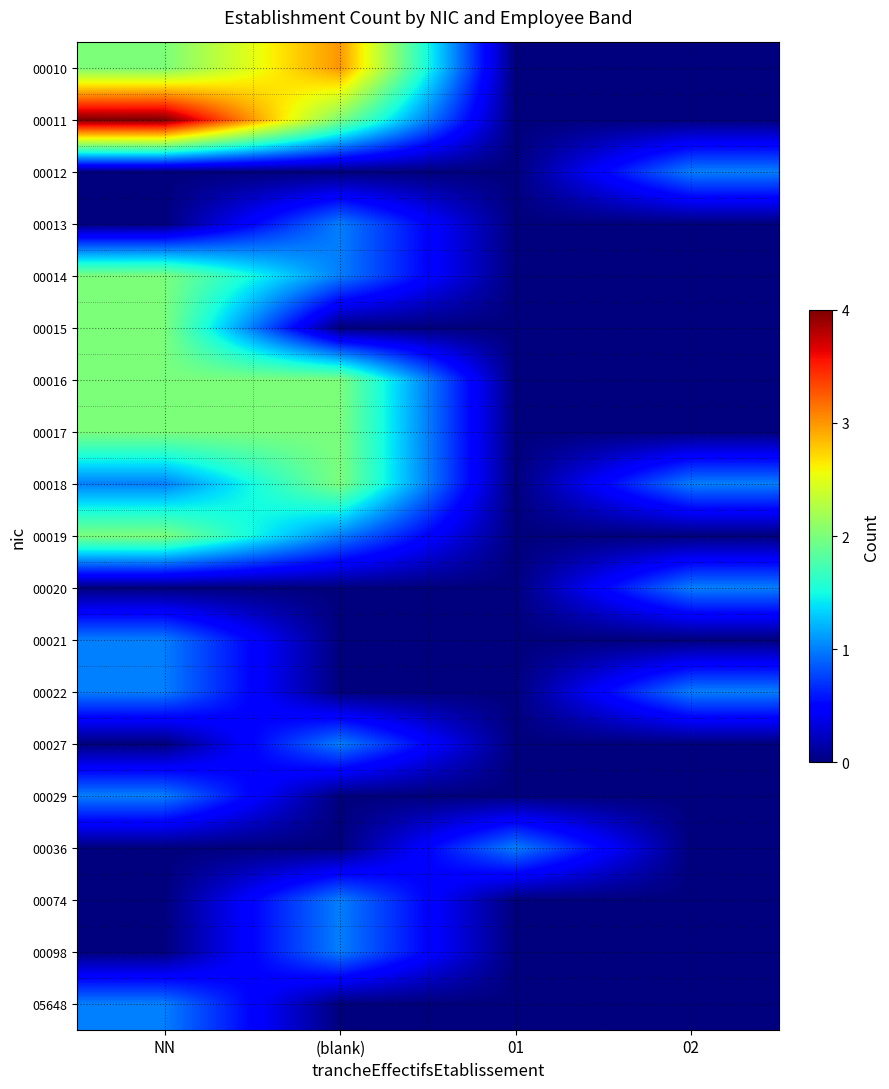

What is the difference between the highest and lowest values at 01?

1